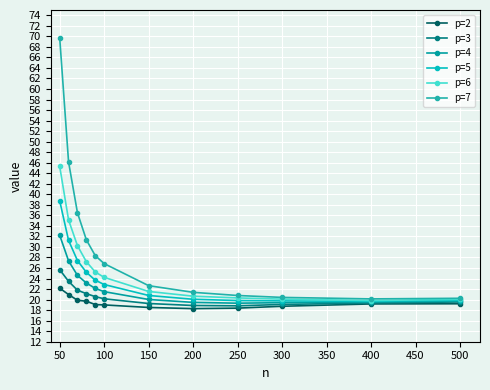

Is this an area chart (filled region under the line)?

No